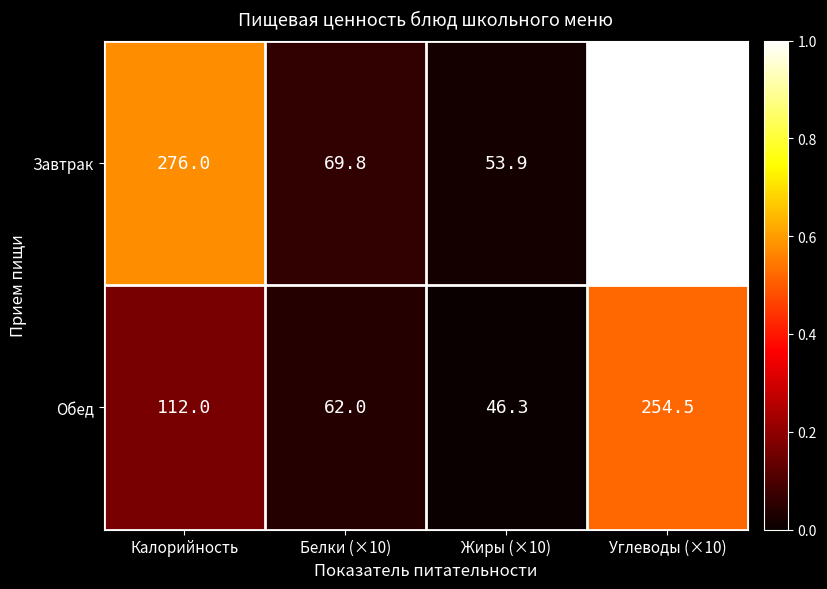

Reading left to right, transcribe all the data shown in this chart.

Завтрак: 276.0	69.8	53.9	445.0
Обед: 112.0	62.0	46.3	254.5